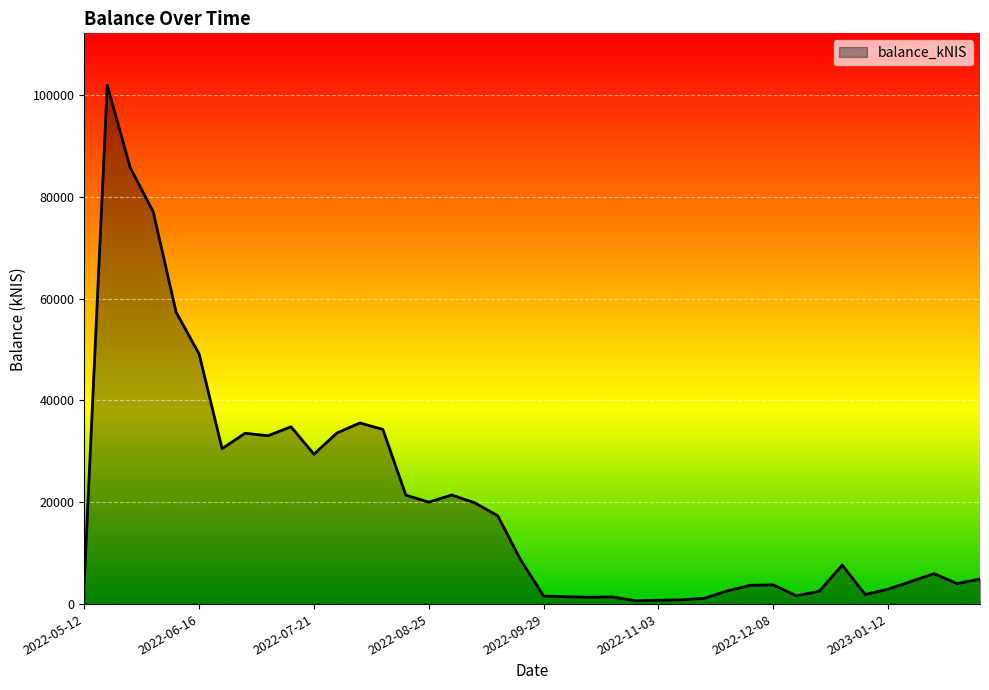

How many lines are shown in the chart?

1